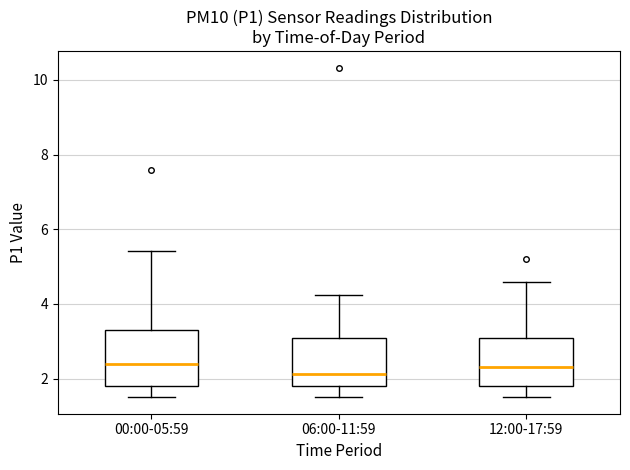

Where does the lower whisker of the box for 00:00-05:59 end on the y-axis? The values are not printed on the chart, so give them approximately, as read against the axis.

1.6